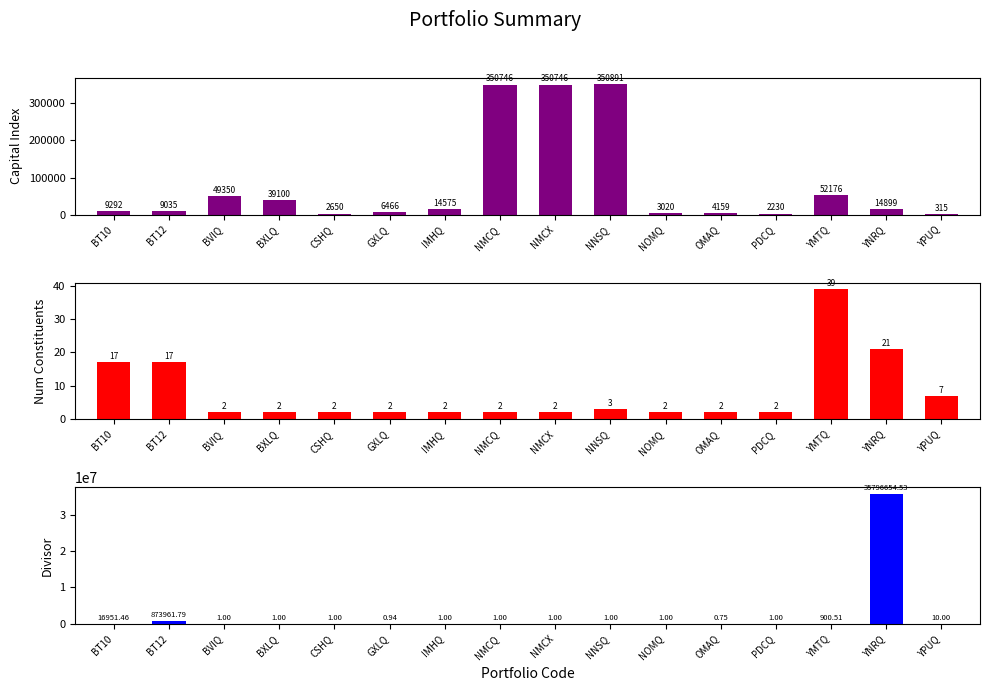

At which category is the sum across all series the highest?

YNRQ